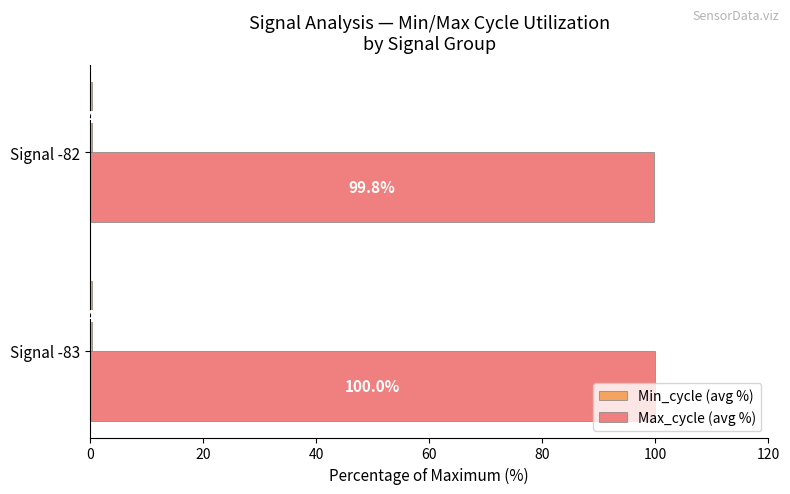

At which category is the sum across all series the highest?

Signal -83